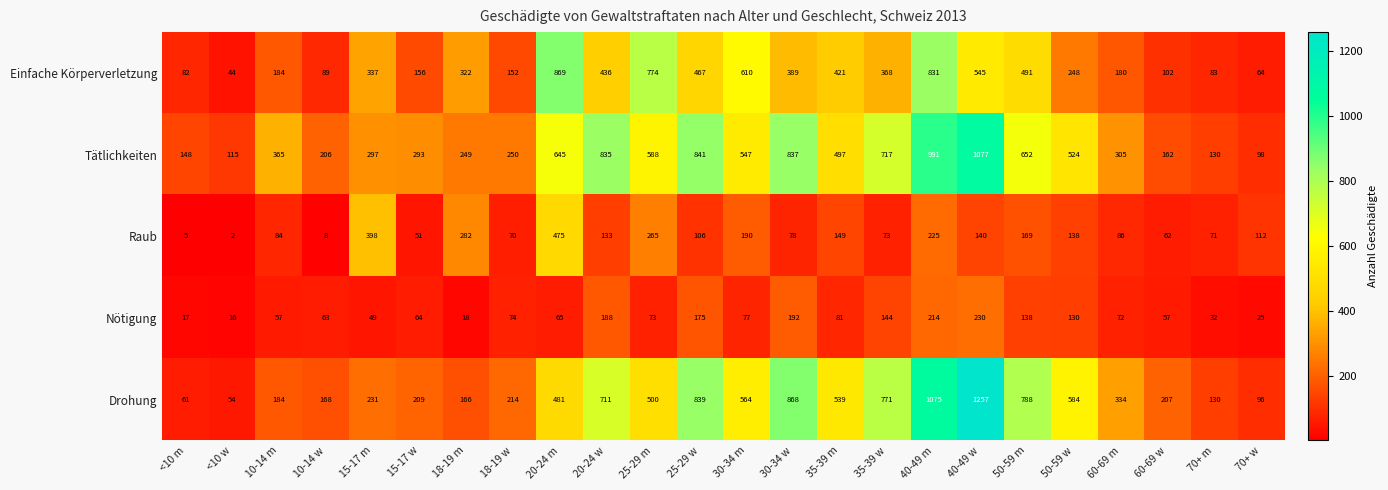

Where is Raub nearest to the value 238?

40-49 m